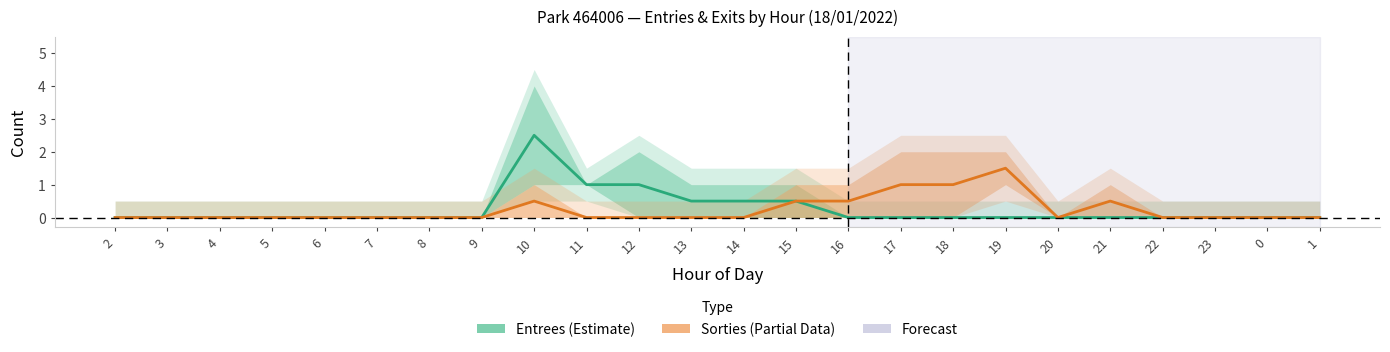

What is the greatest value displayed?

2.5